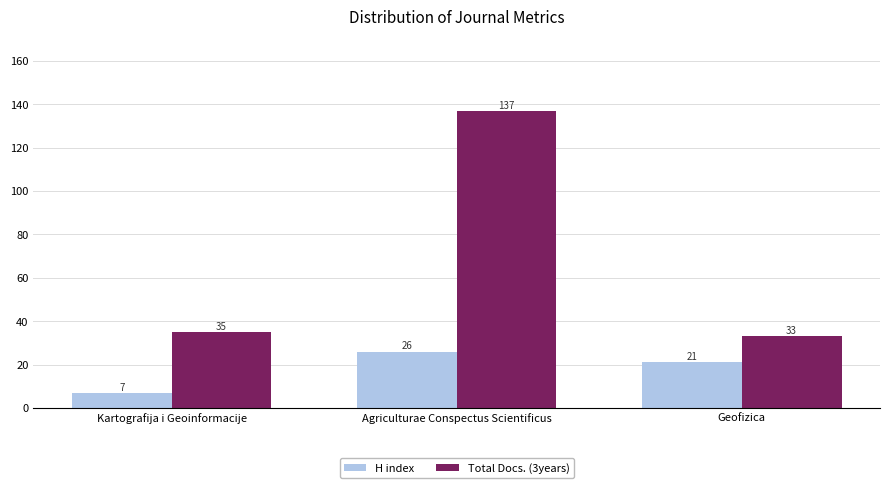

Reading left to right, what are all the values shown in this chart?

H index: 7	26	21
Total Docs. (3years): 35	137	33